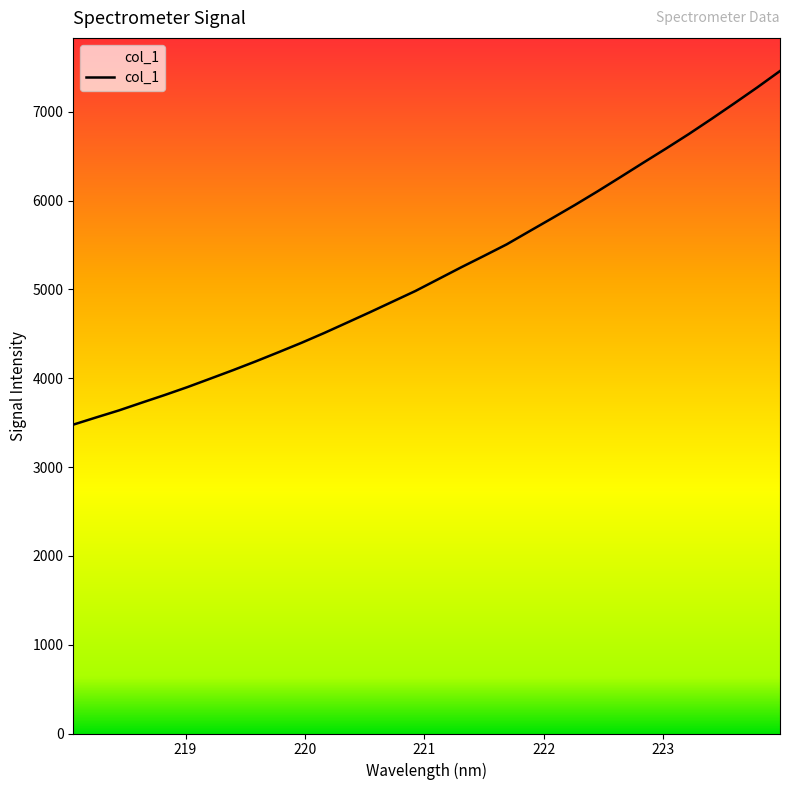

What is the maximum value shown in the chart?

7458.3